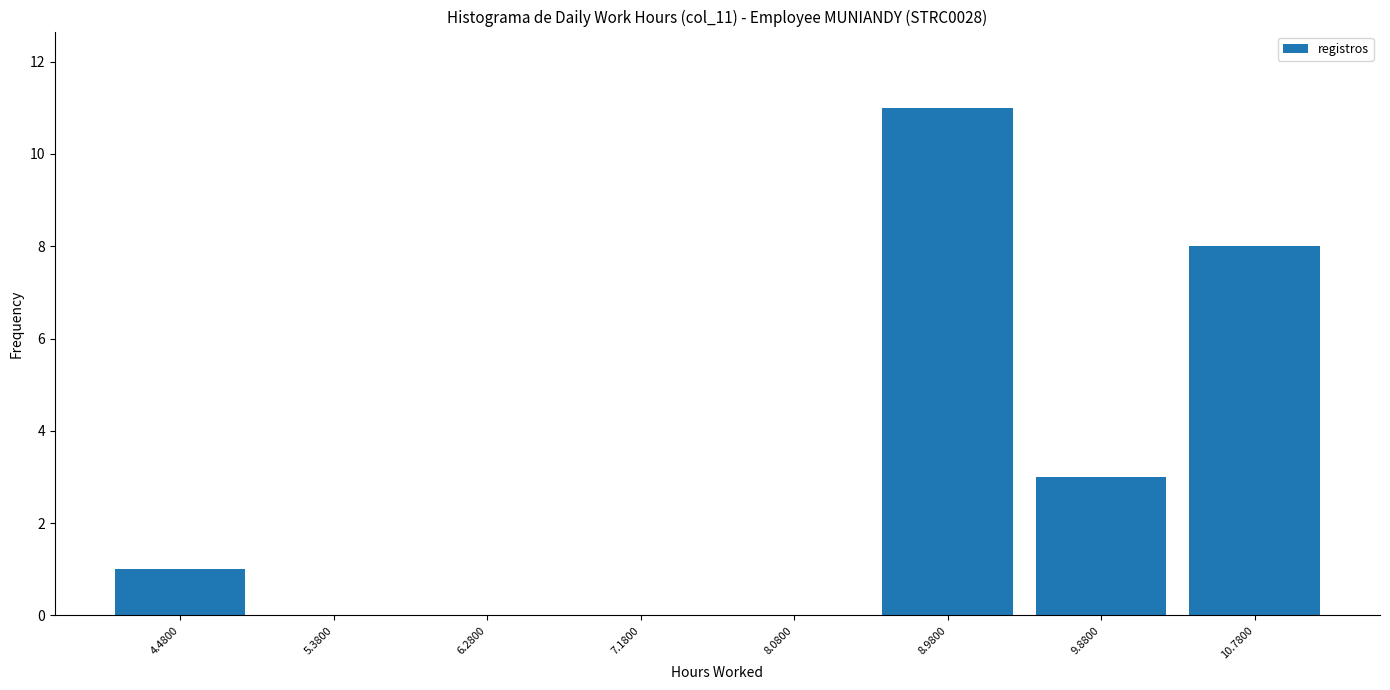

Reading left to right, list every bar in this chart as the range it spans on the x-axis followed by its height. Neither the bar edges nor the heights are printed on the chart, so give them approximately, as read against the axes.

4.03 to 4.93: 1
4.93 to 5.83: 0
5.83 to 6.73: 0
6.73 to 7.63: 0
7.63 to 8.53: 0
8.53 to 9.43: 11
9.43 to 10.33: 3
10.33 to 11.23: 8